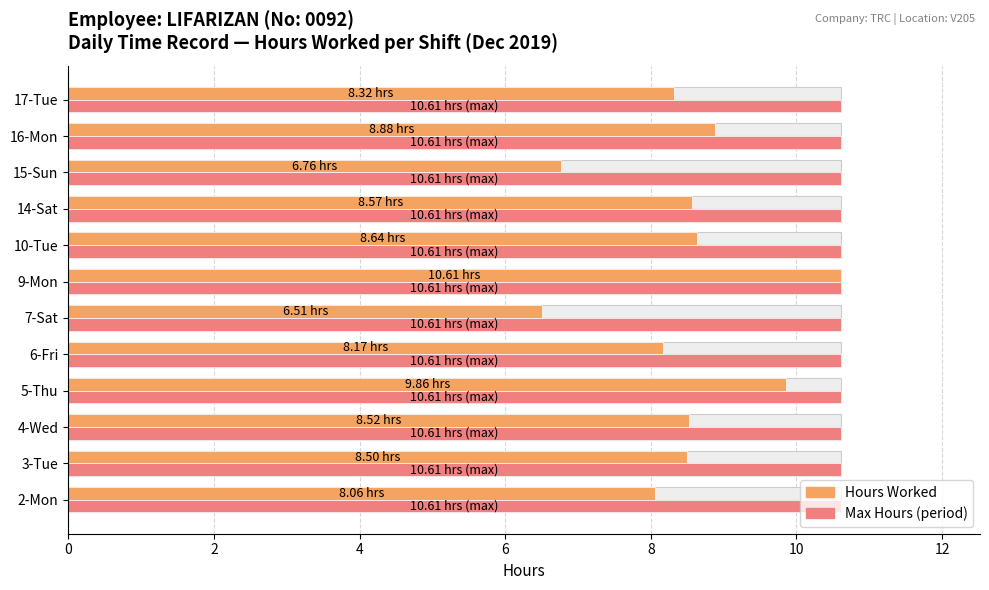

How many groups of bars are there?

12